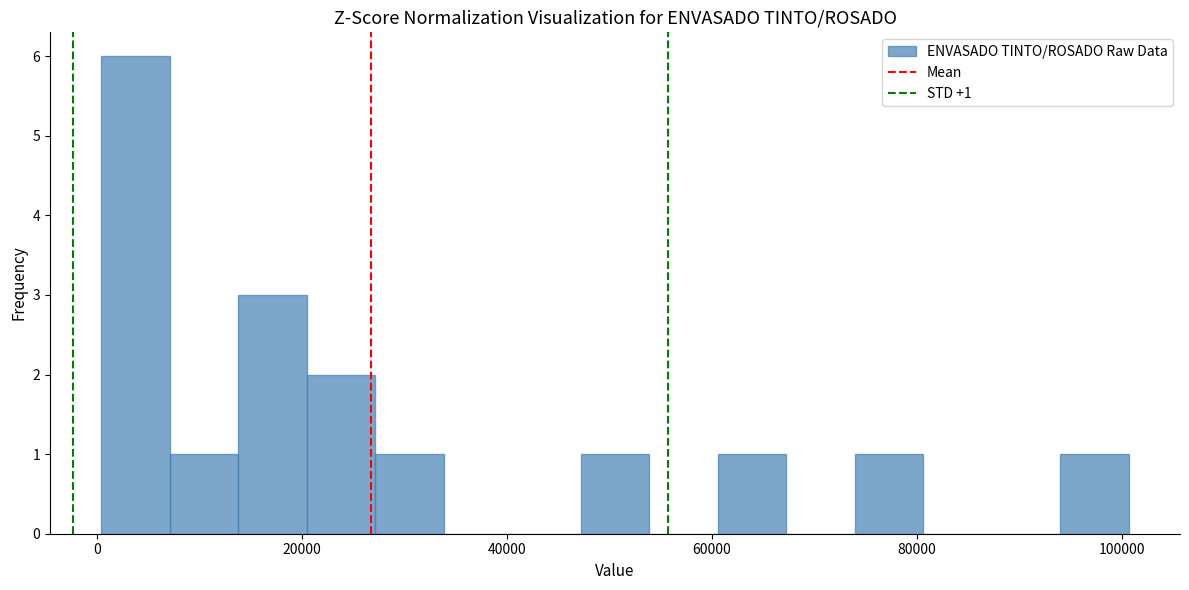

Read against the x-axis, roughly where is the centre of the tallest bar?

4000